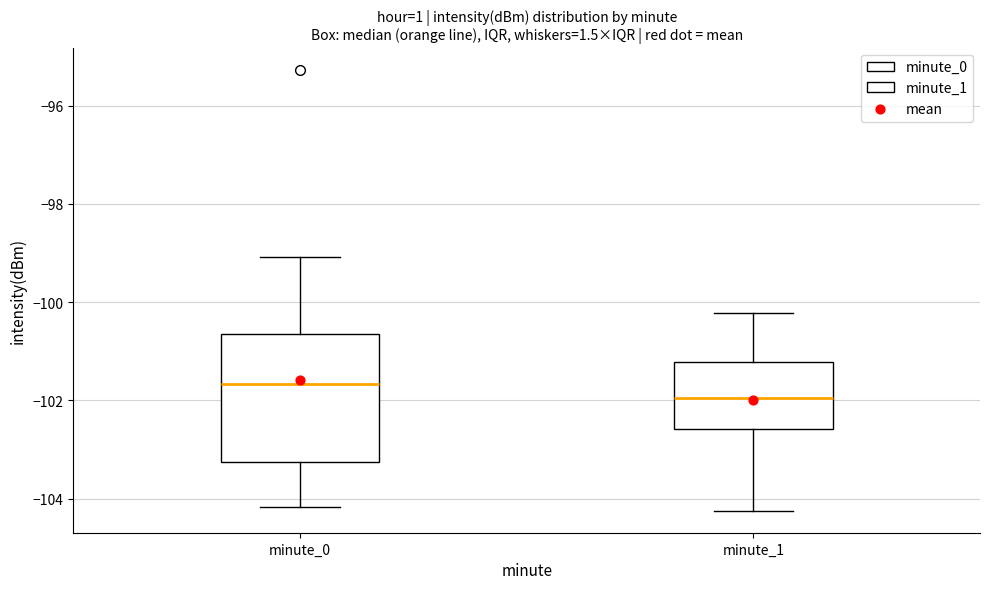

Reading left to right, transcribe this box plot: for each box, give where its median line is, the range the box spans, and where its two whiskers end, as read against the y-axis. The values are not printed on the chart, so give them approximately, as read against the axis.

minute_0: median -101.6, box -103.2 to -100.6, whiskers -104.2 to -99.0
minute_1: median -102.0, box -102.6 to -101.2, whiskers -104.2 to -100.2